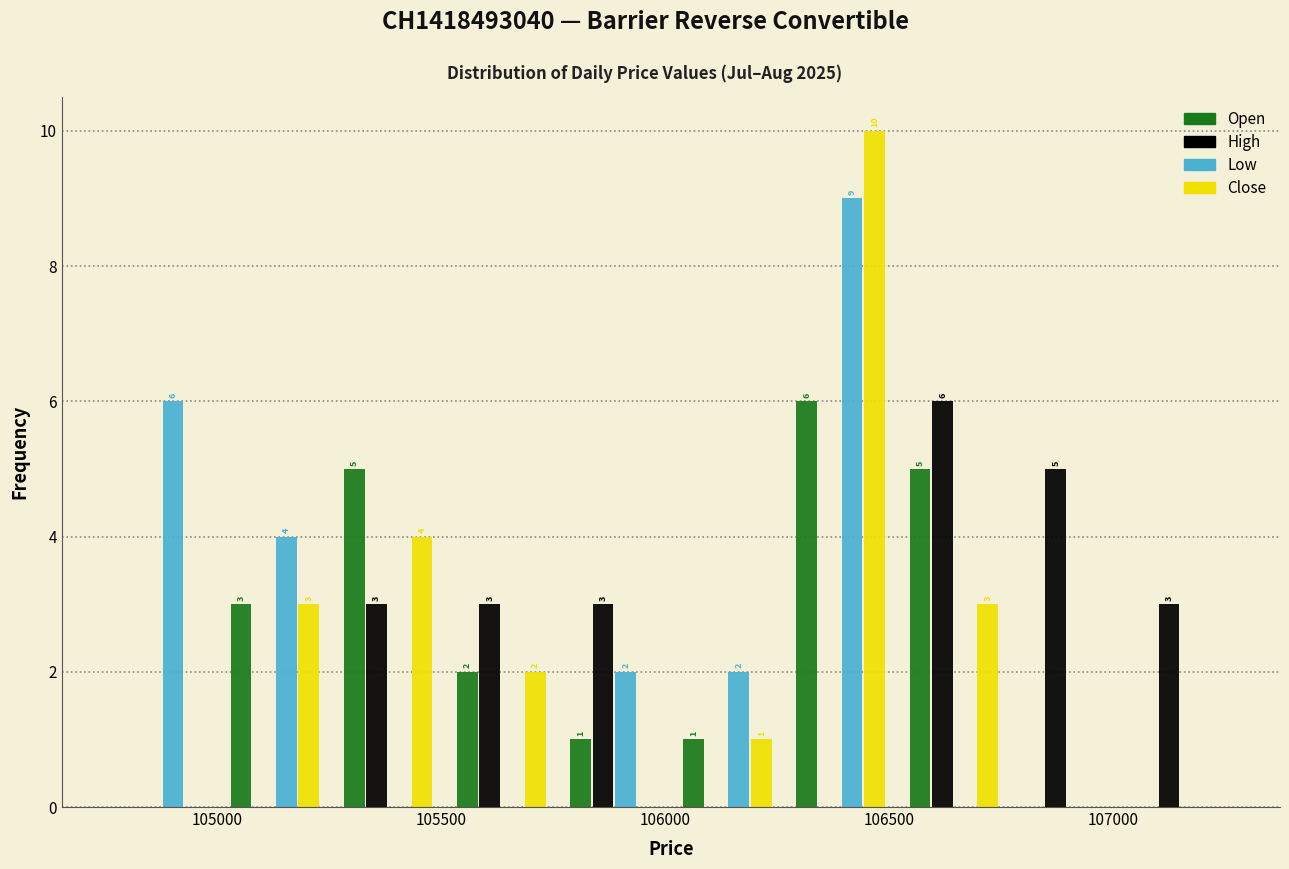

In the Open series, which range on the x-axis has the tallest bar?

106250 to 106500